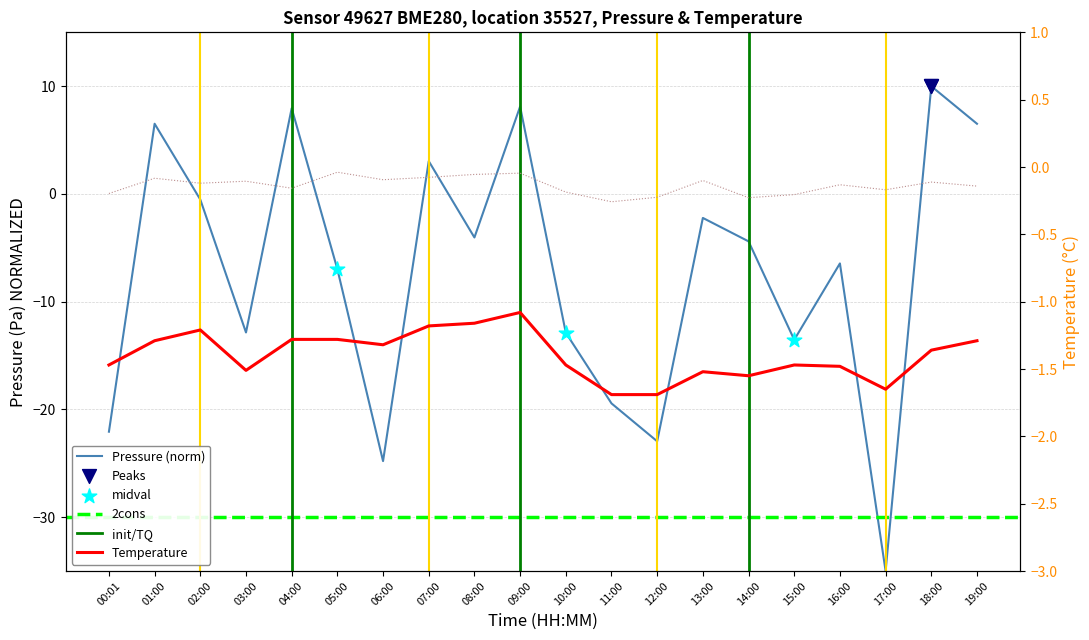

At which category is the sum across all series the highest?

18